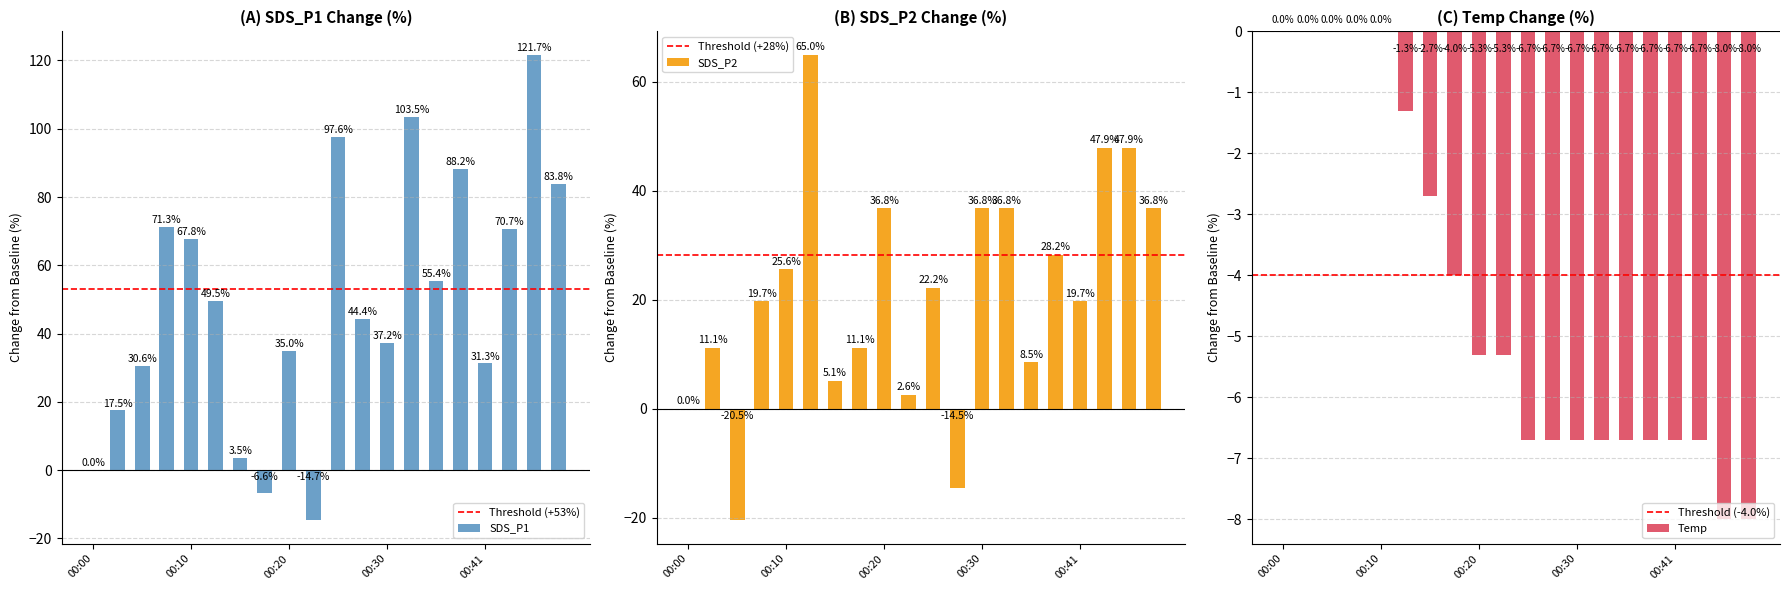

Rank the series by their average value, from lowest to highest.

Temp, SDS_P2, SDS_P1